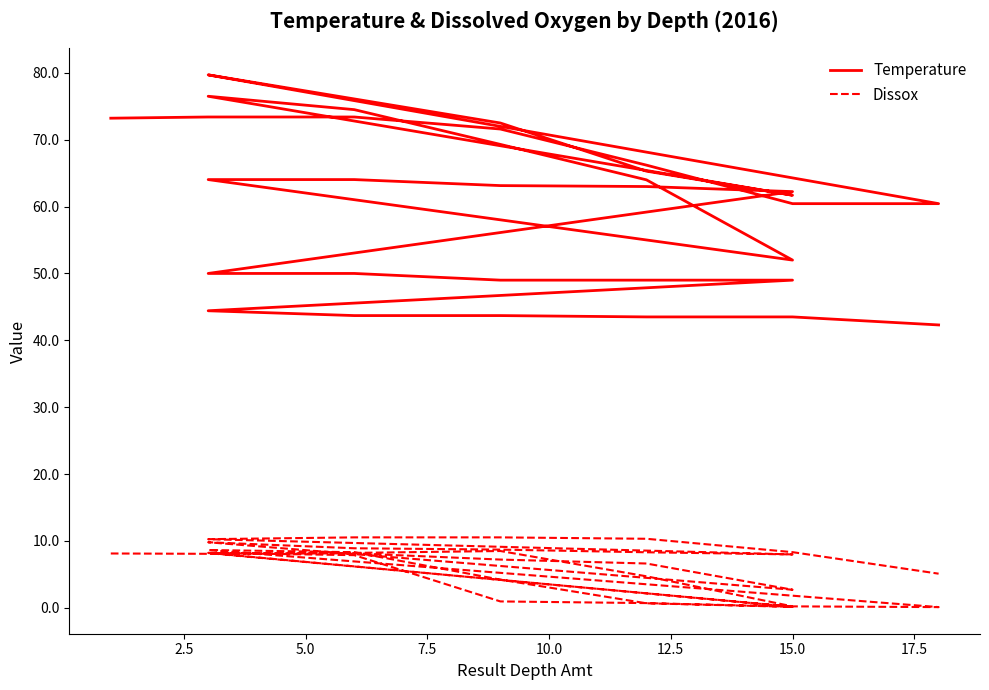

True or false: Temperature has more than 1 points higher than both neighbors.

True